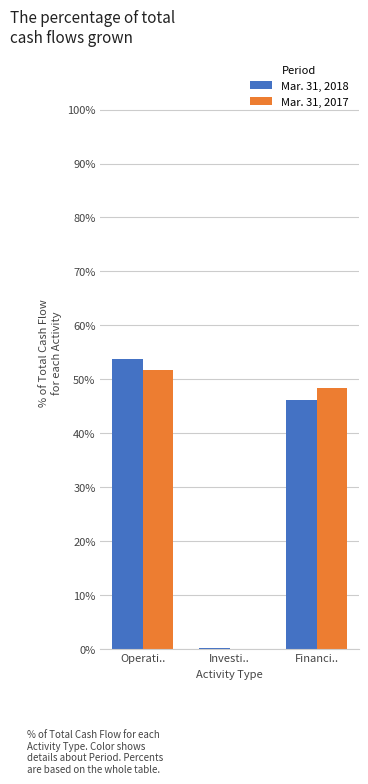

Reading left to right, transcribe all the data shown in this chart.

Mar. 31, 2018: 53.8	0.1	46.2
Mar. 31, 2017: 51.7	0.0	48.3